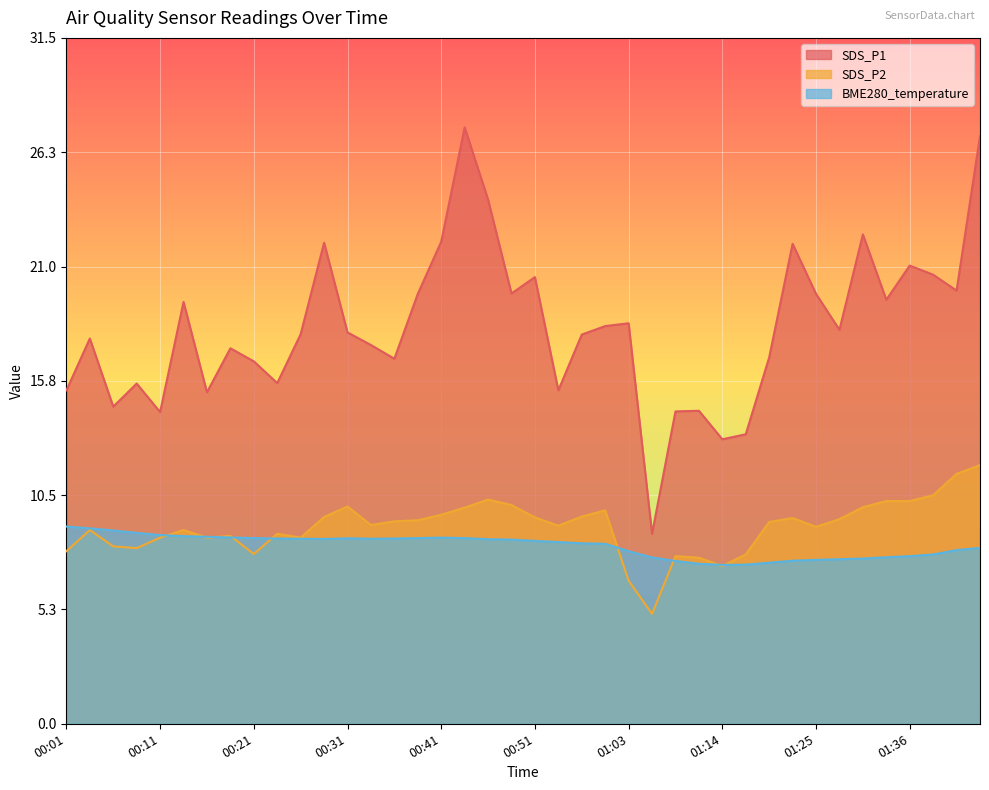

True or false: BME280_temperature and SDS_P1 intersect in this chart.

False